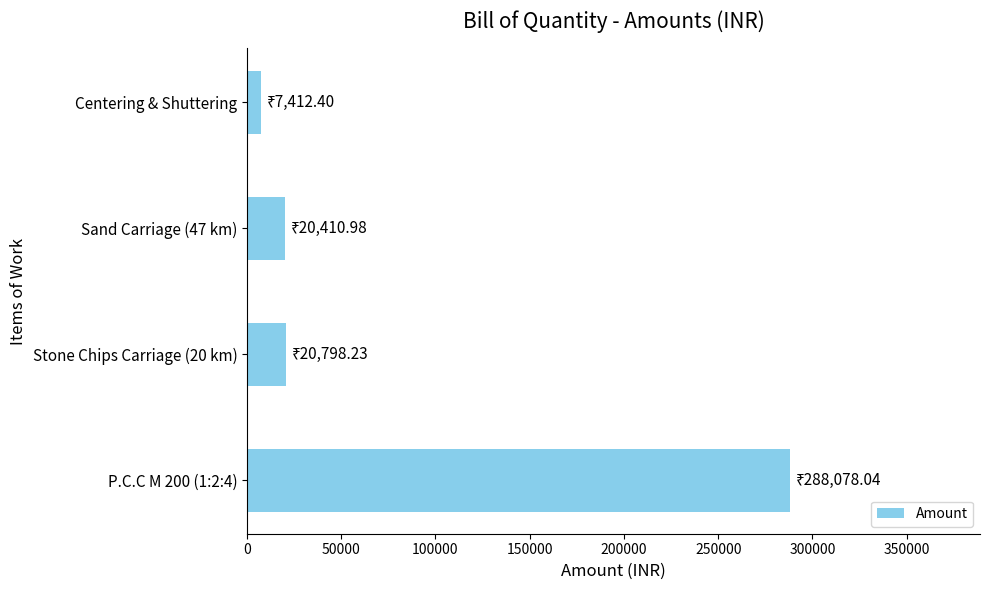

The value at Sand Carriage (47 km) is 36479.0. True or false?

False